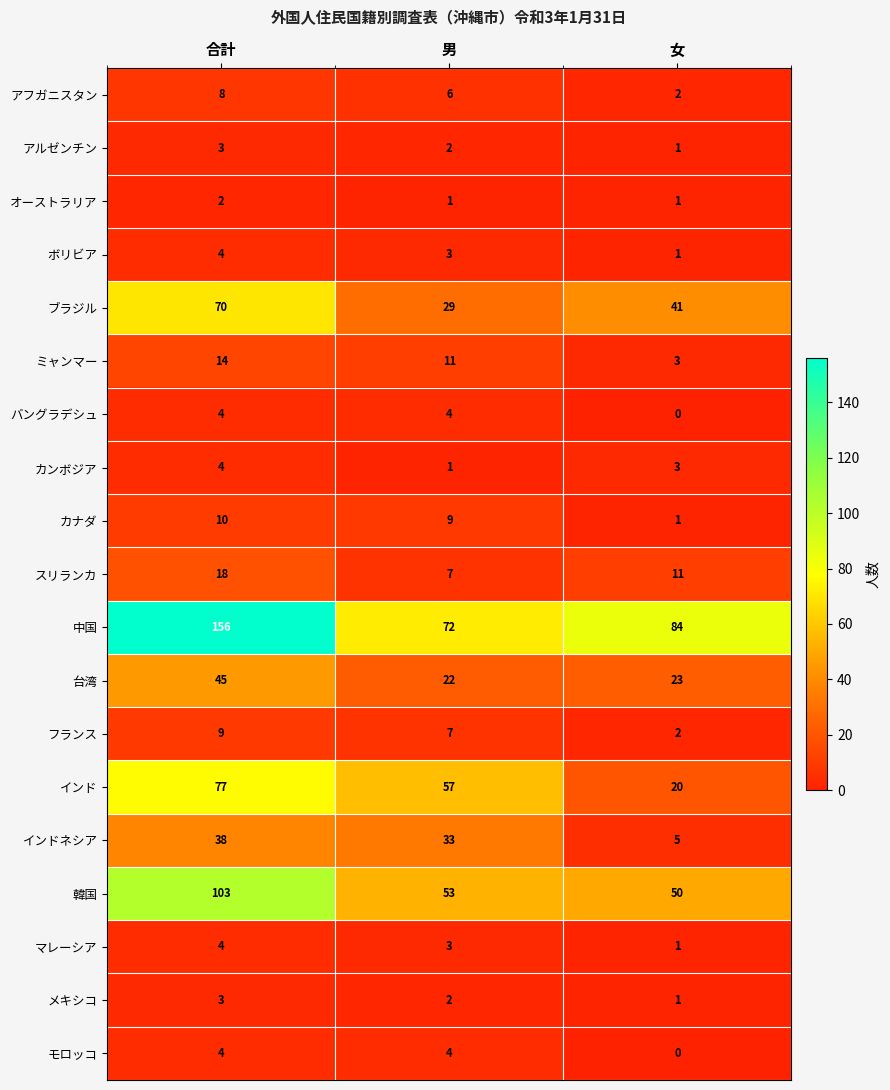

Which label corresponds to the smallest value in the chart?

女